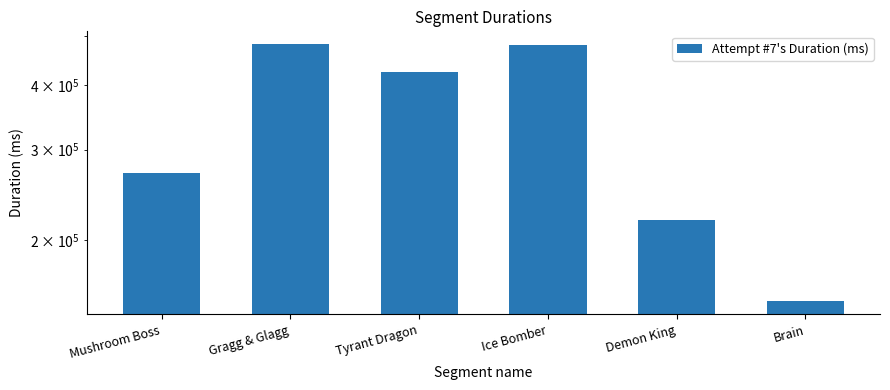

Which label corresponds to the smallest value in the chart?

Brain